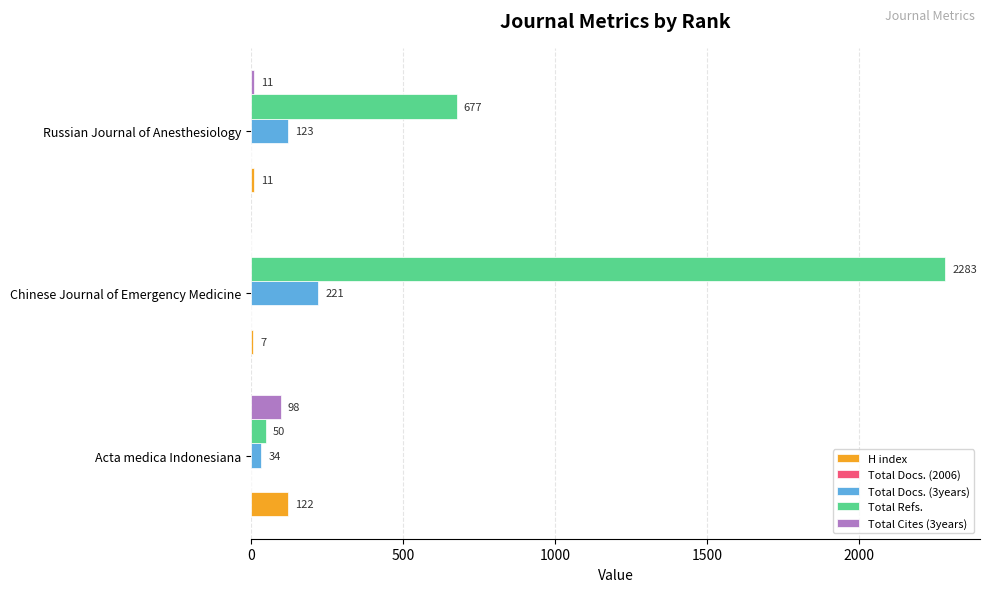

What is the highest value of the H index series?

122